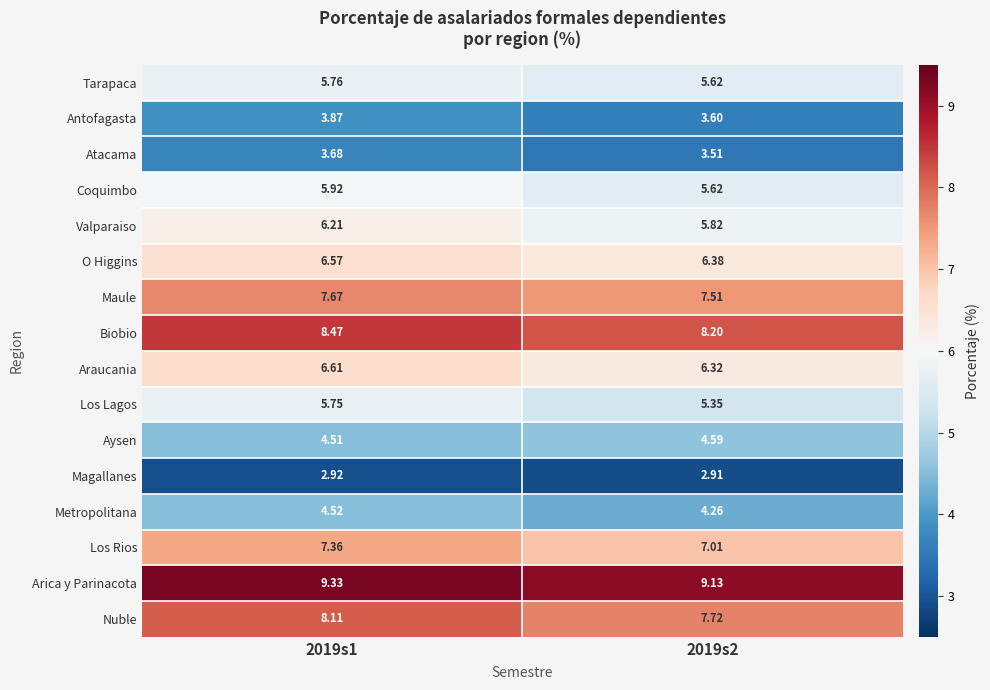

Which series has the largest total across all categories?

Arica y Parinacota